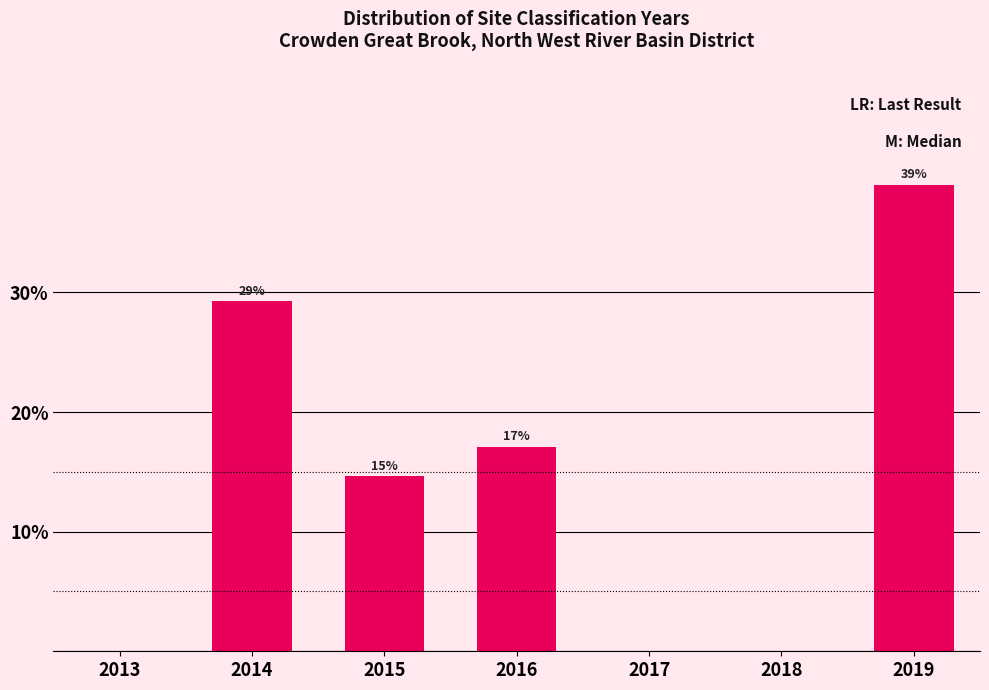

What is the sum of the values at 2018 and 2019?

39.0